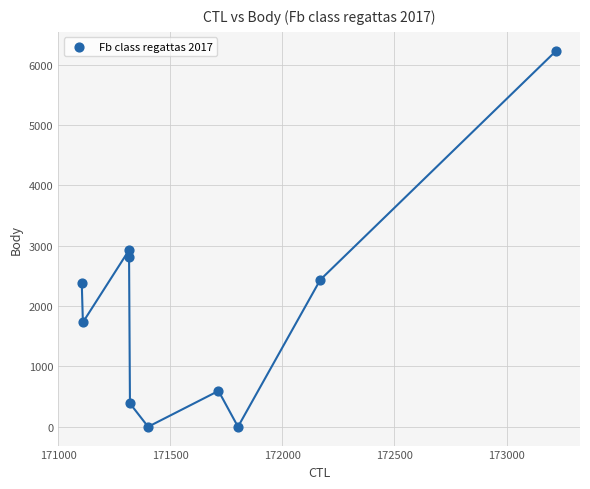

What is the average X value?

171648